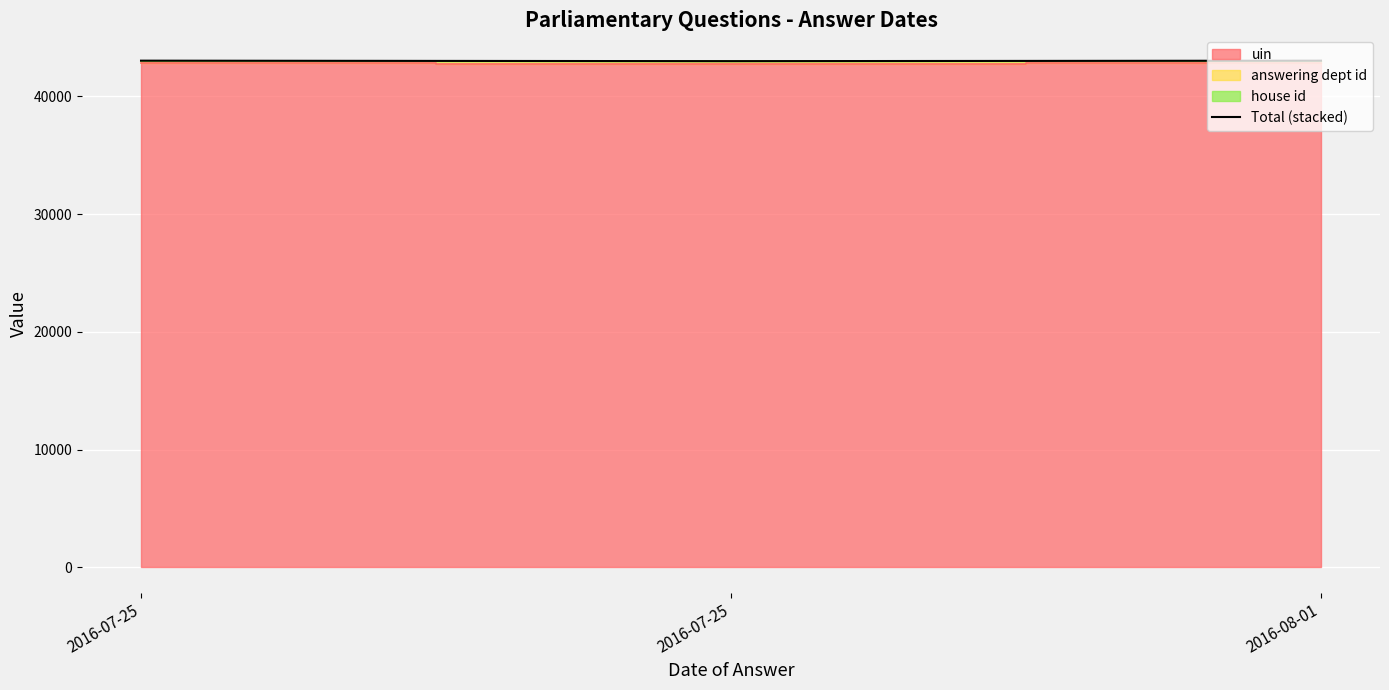

What is the minimum value shown in the chart?

42996